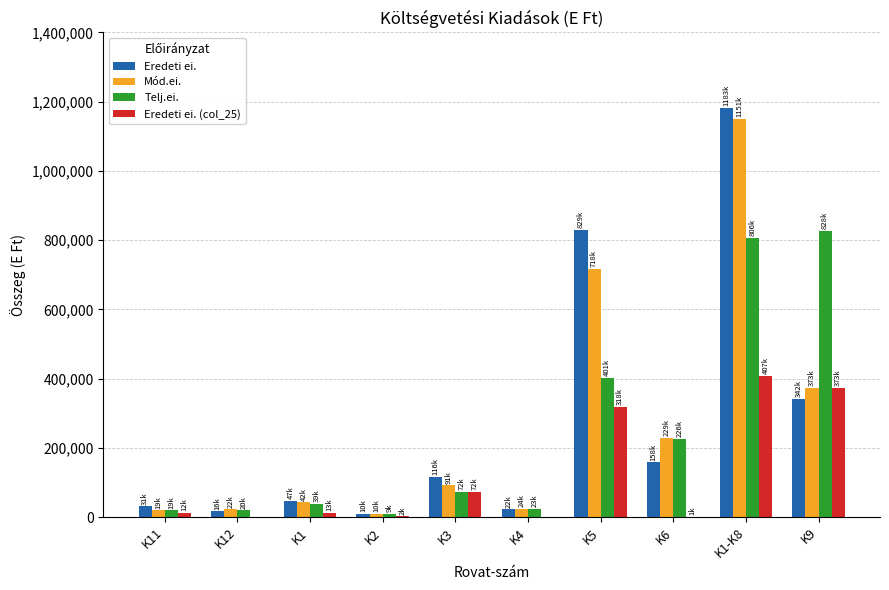

Which series changed the most between K4 and K1-K8?

Eredeti ei.